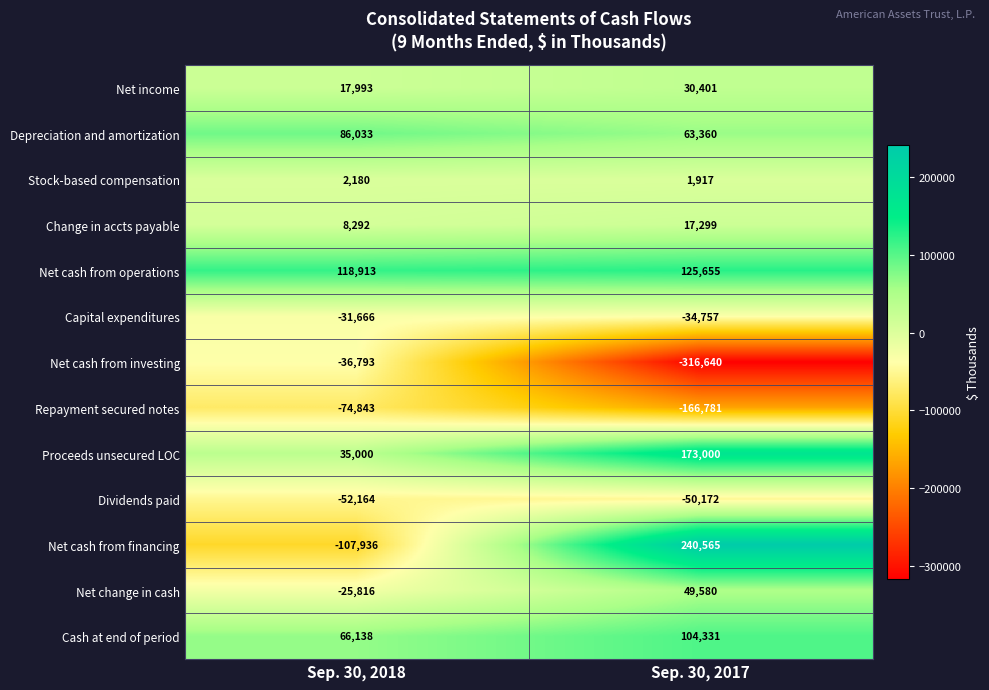

At how many categories does at least one series exceed 200502?

1